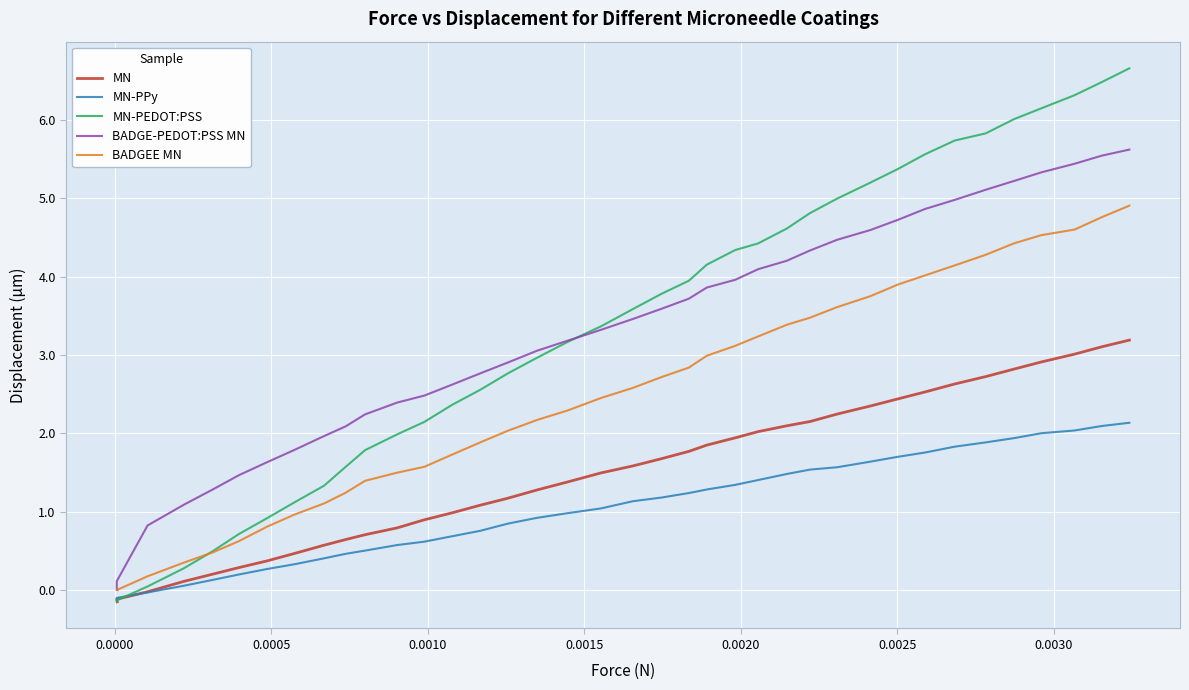

How many negative values does the MN series have?

4